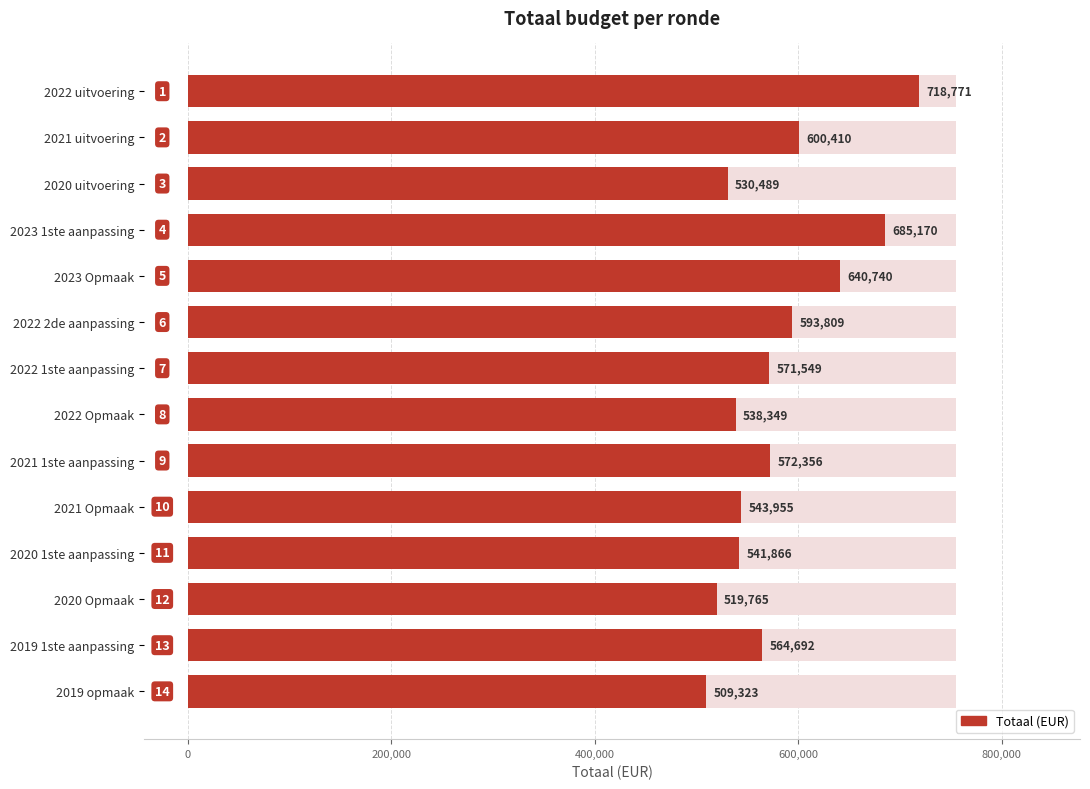

Does the chart contain any negative values?

No